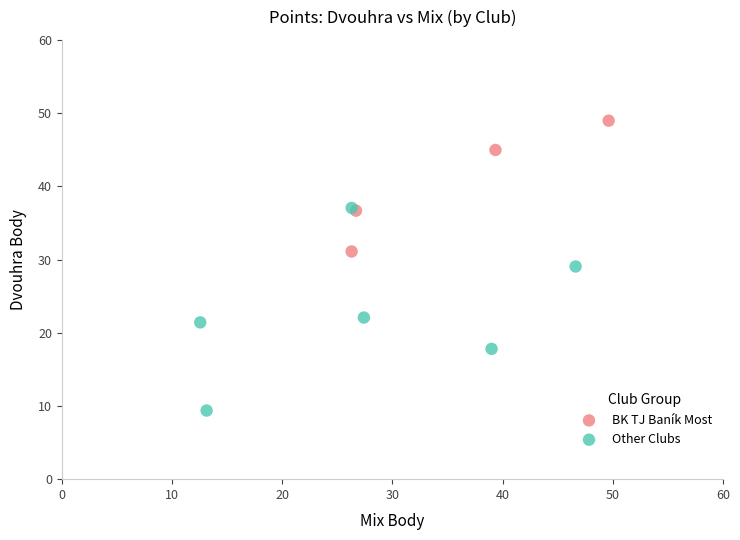

Which series contains the lowest Y value?

Other Clubs